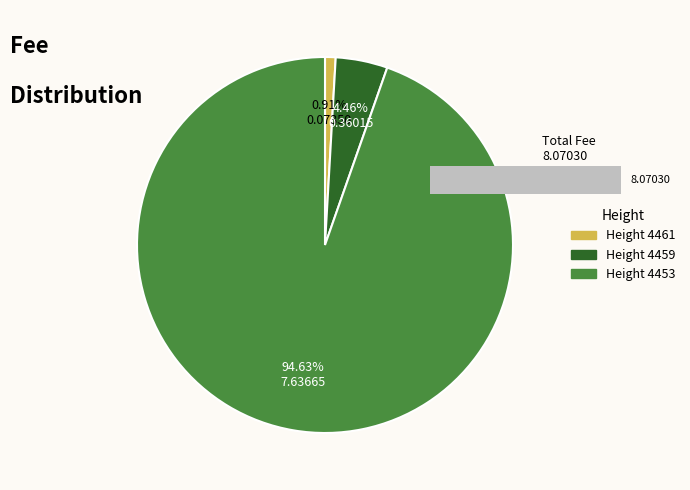

True or false: 4453 accounts for 95% of the total.

True